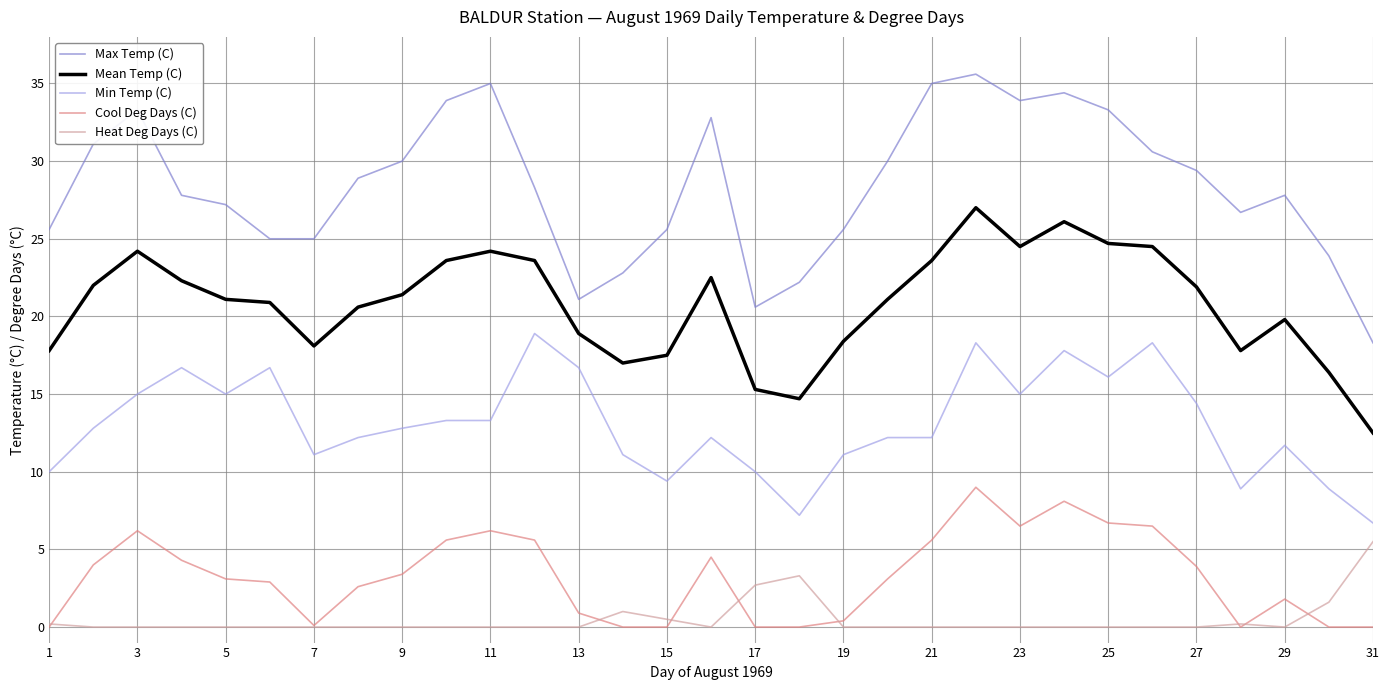

Which series has the widest spread of values?

Max Temp (C)